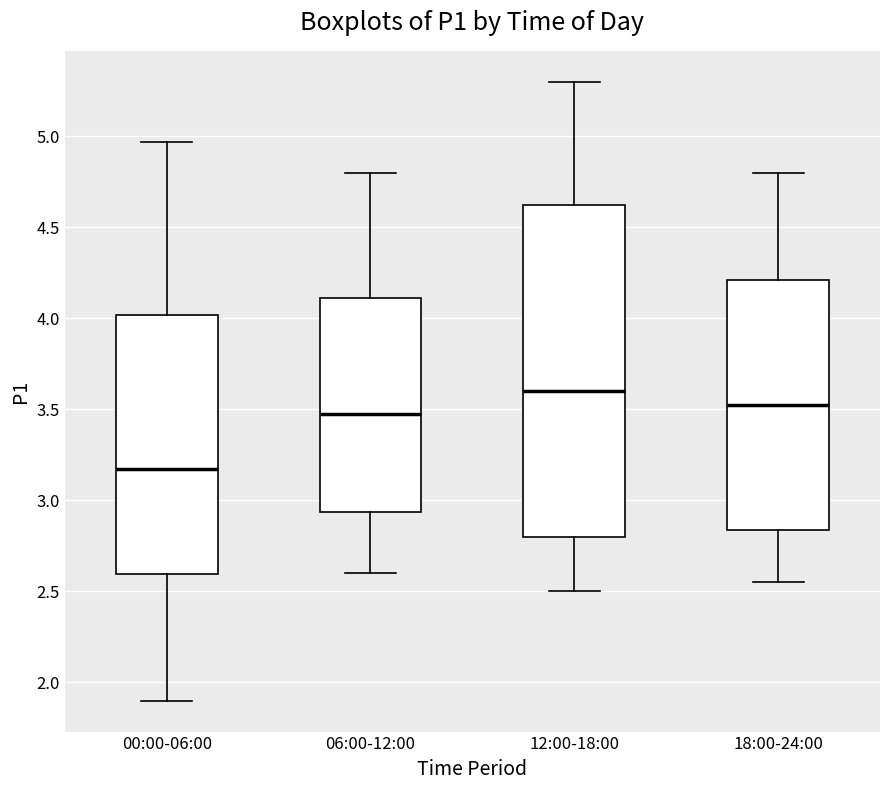

Reading left to right, read every box against the y-axis: the position of its median line, the range the box covers, and the ends of its whiskers. The values are not printed on the chart, so give them approximately, as read against the axis.

00:00-06:00: median 3.15, box 2.60 to 4.00, whiskers 1.90 to 4.95
06:00-12:00: median 3.50, box 2.95 to 4.10, whiskers 2.60 to 4.80
12:00-18:00: median 3.60, box 2.80 to 4.65, whiskers 2.50 to 5.30
18:00-24:00: median 3.55, box 2.85 to 4.20, whiskers 2.55 to 4.80